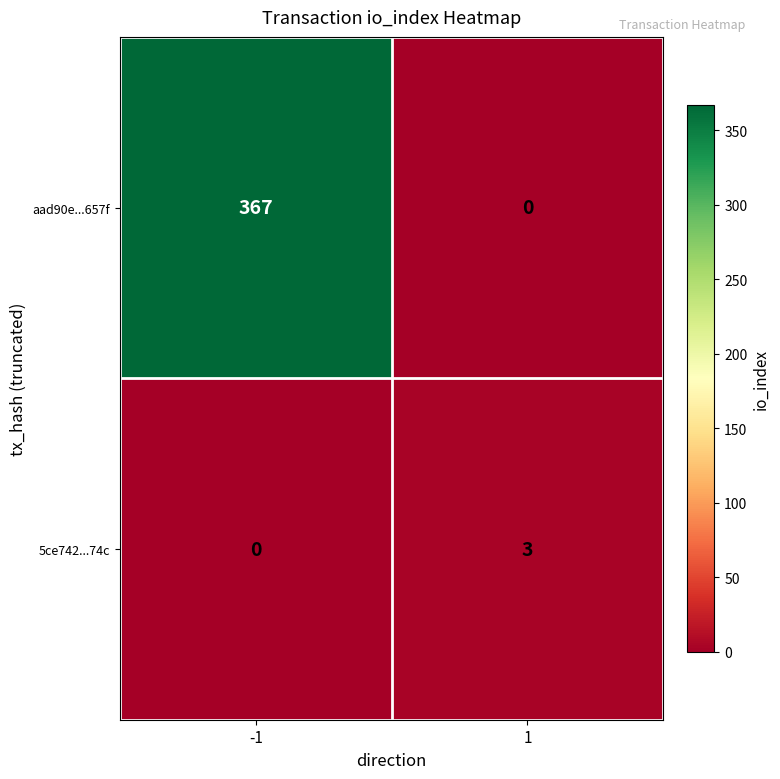

Count the number of data series in this chart.

2